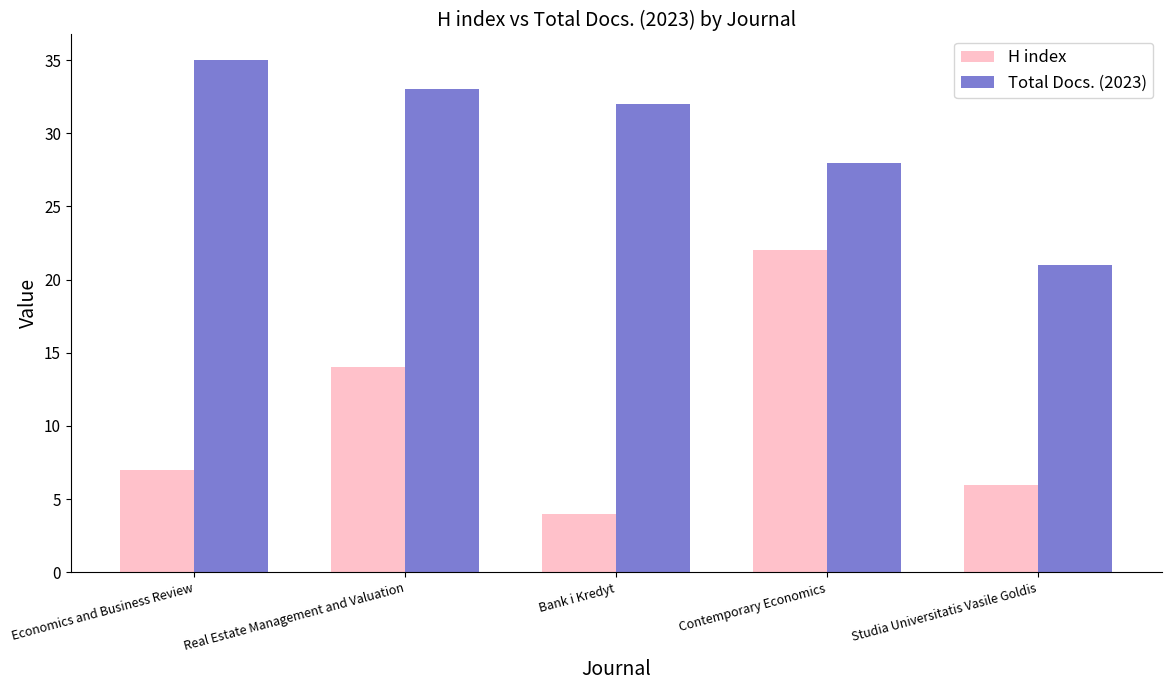

How many groups of bars are there?

5